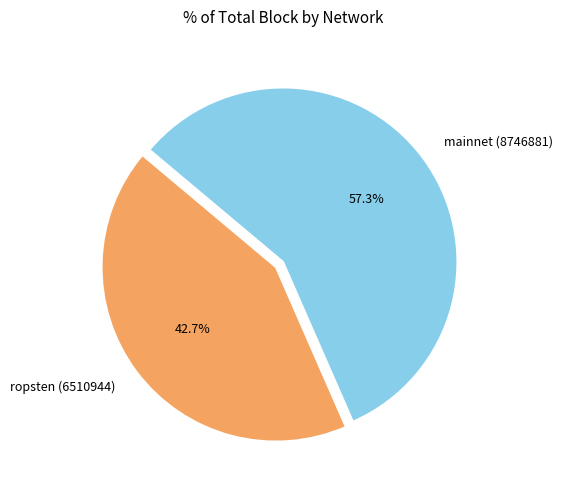

Which category has the biggest portion of the pie?

mainnet (8746881)